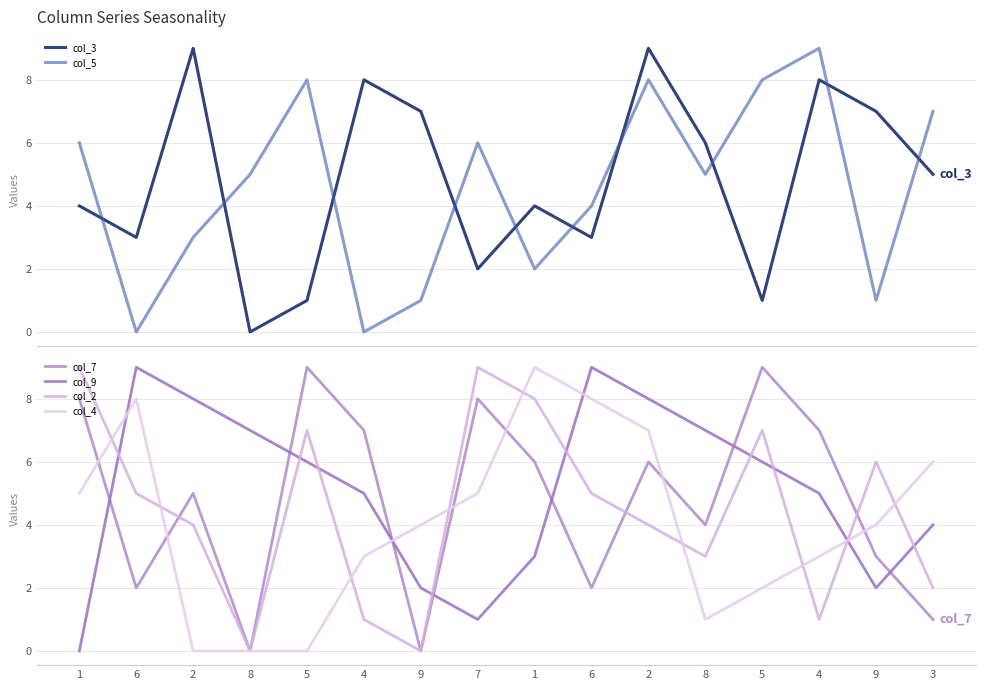

How many values in the col_2 series are below 5?

8